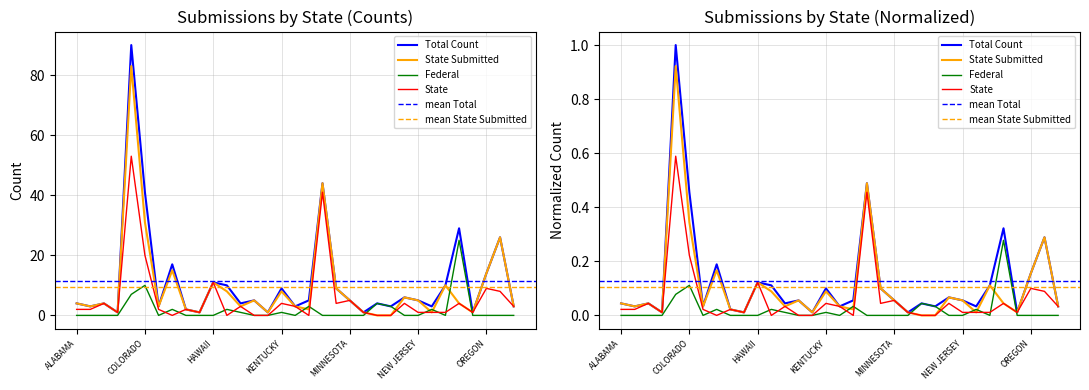

What is the highest value of the federal series?

25